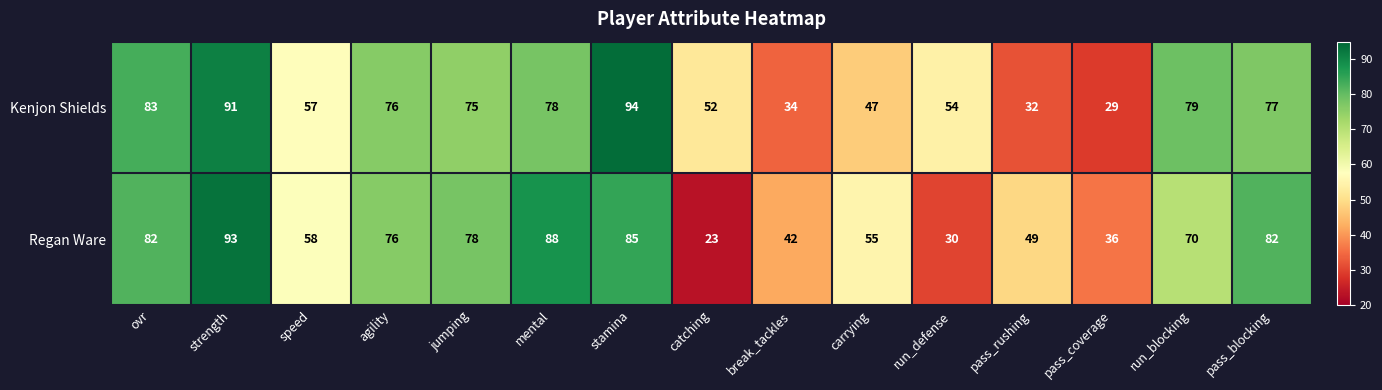

The value of Regan Ware at break_tackles is 42. True or false?

True